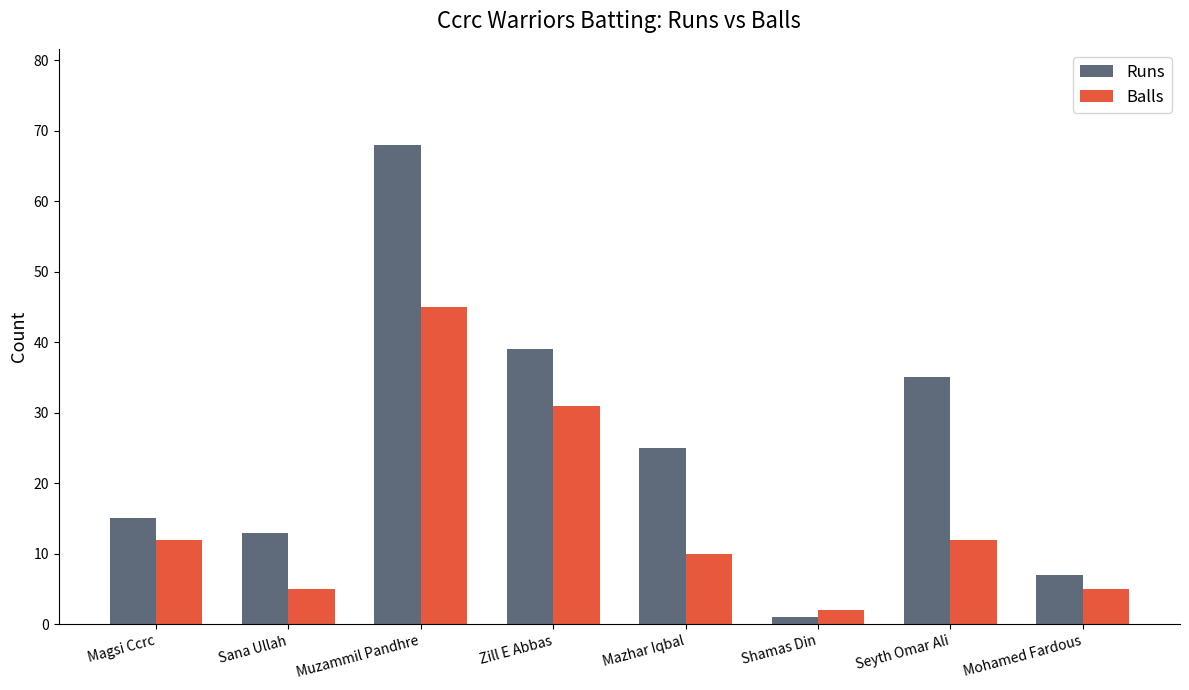

What is the total value across all series at Mohamed Fardous?

12